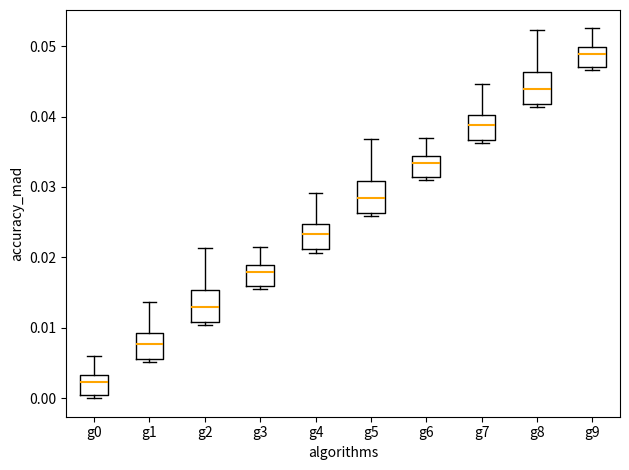

Which box has the highest median line?

g9